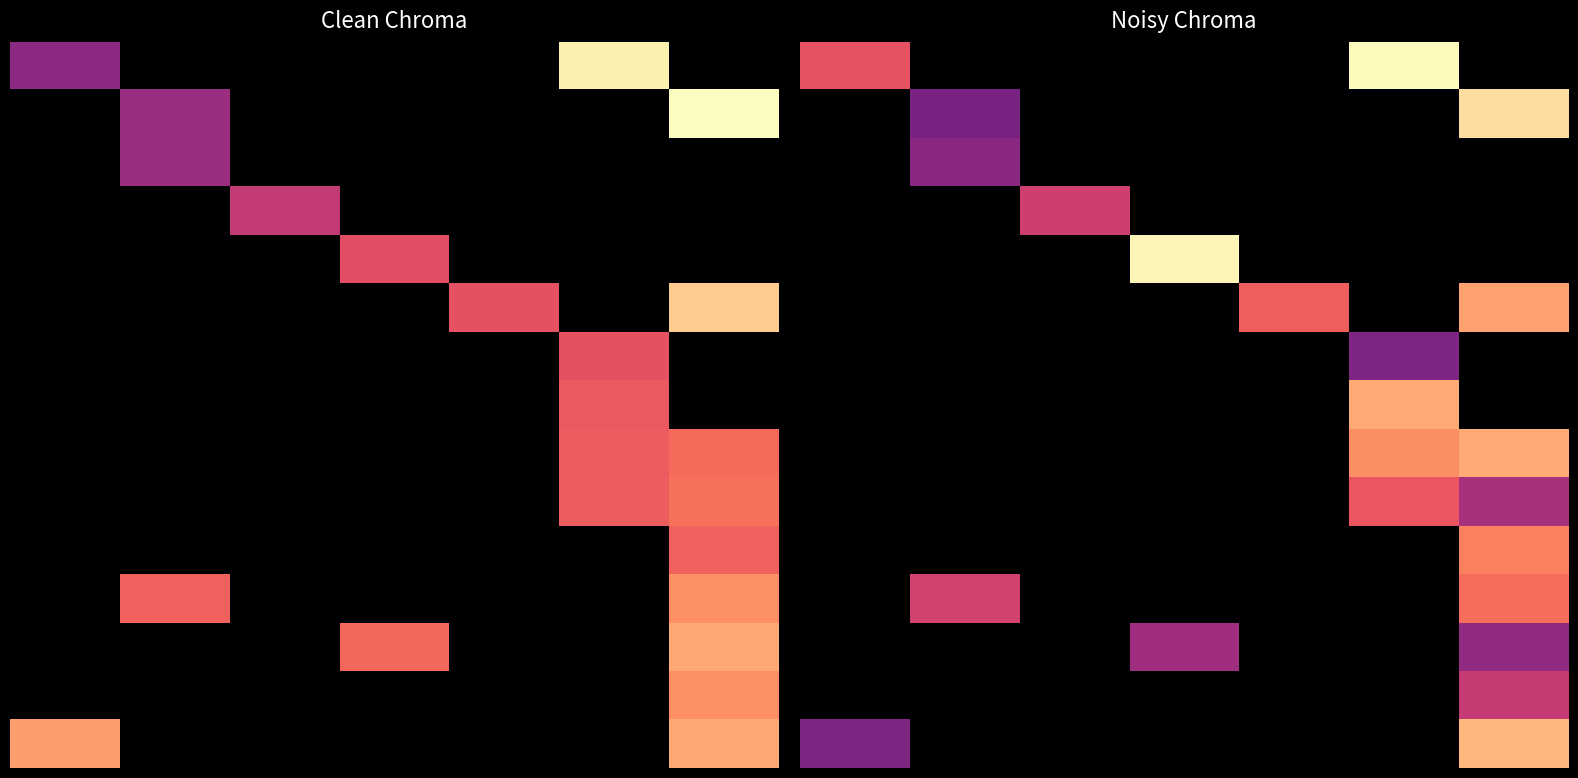

What is the total value across all series at 1?

1.3